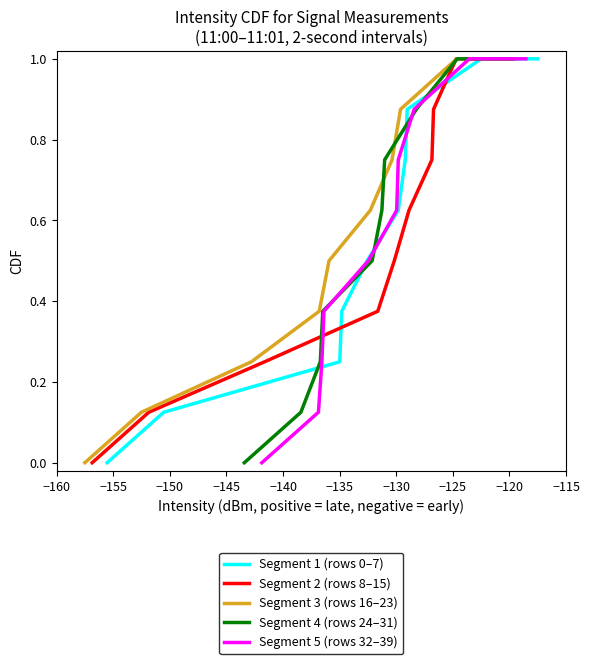

Count the number of categories in the chart.

10